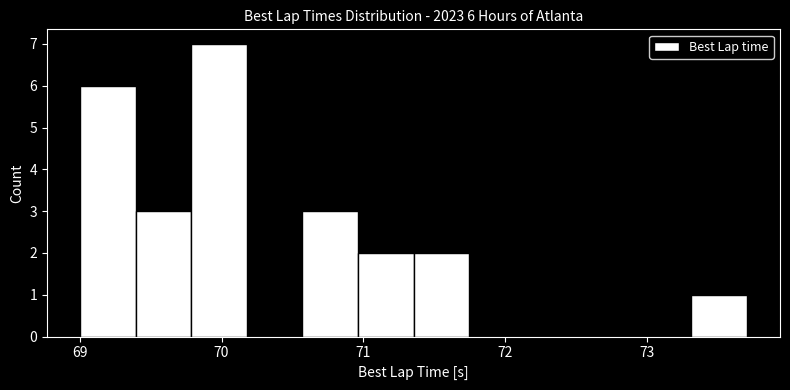

Around what value on the x-axis is the tallest bar? Give the approximate position of its centre, as read against the axis.

70.0